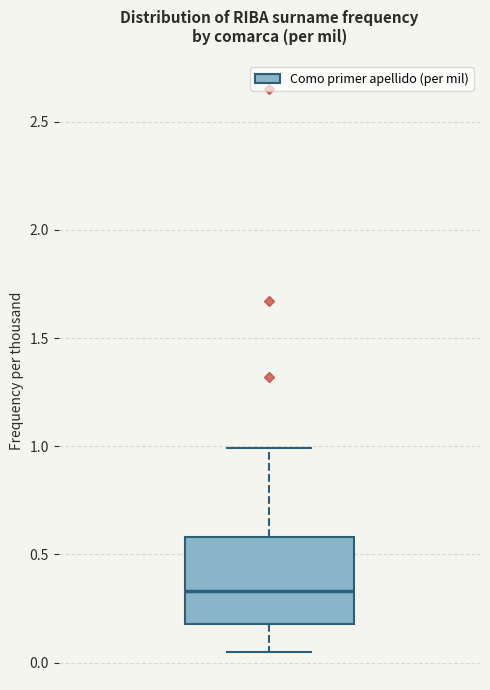

Where does the lower whisker of the box end on the y-axis? The values are not printed on the chart, so give them approximately, as read against the axis.

0.05